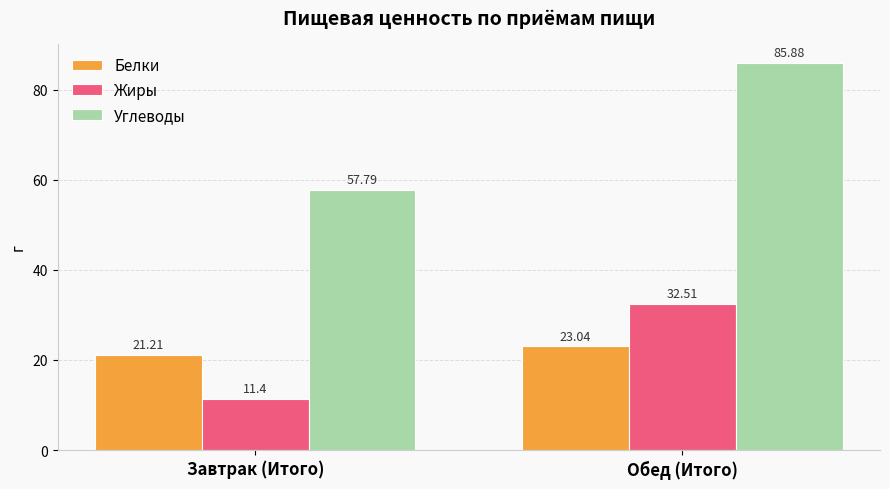

Reading right to left, what are all the values shown in this chart?

Белки: 23.0	21.2
Жиры: 32.5	11.4
Углеводы: 85.9	57.8